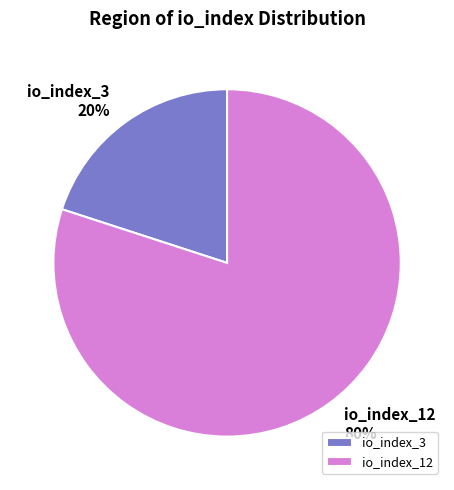

To the nearest percent, what portion does io_index_12 represent?

80%